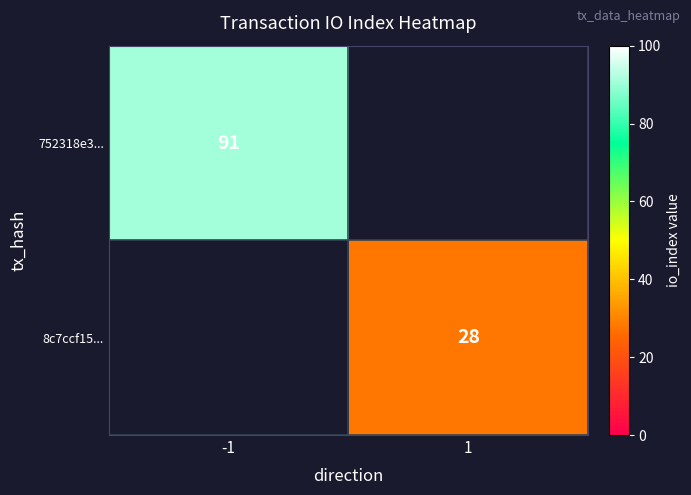

The 752318e3... series shows 91 at -1. True or false?

True